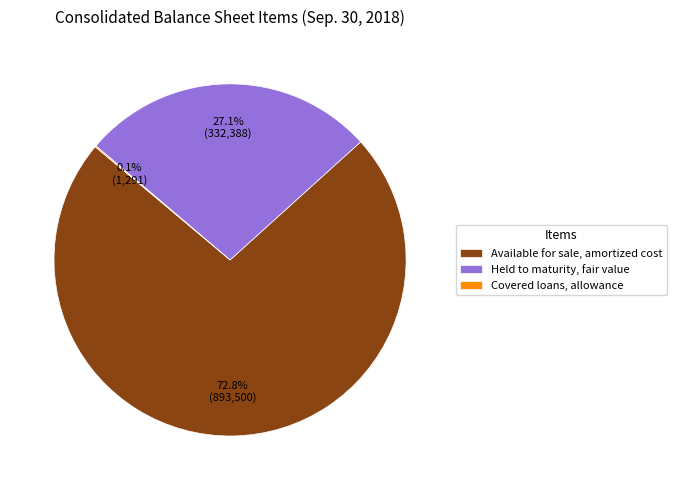

Is there a majority slice in this chart?

Yes